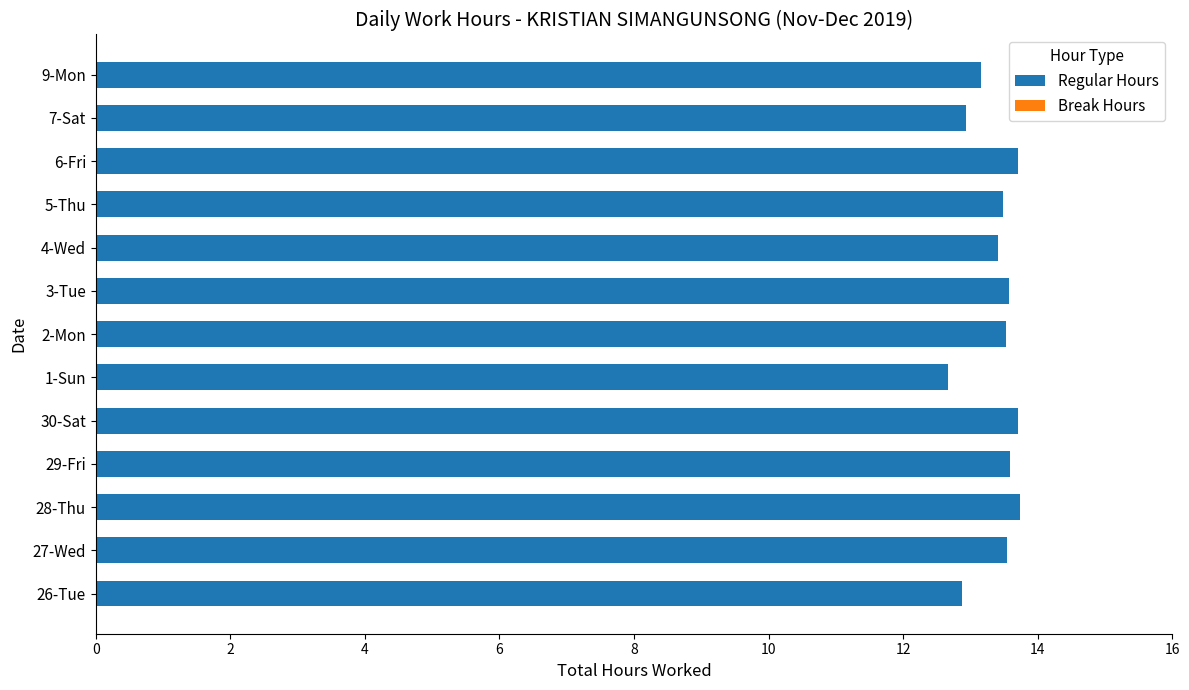

The value at 2-Mon is 13.5. True or false?

True